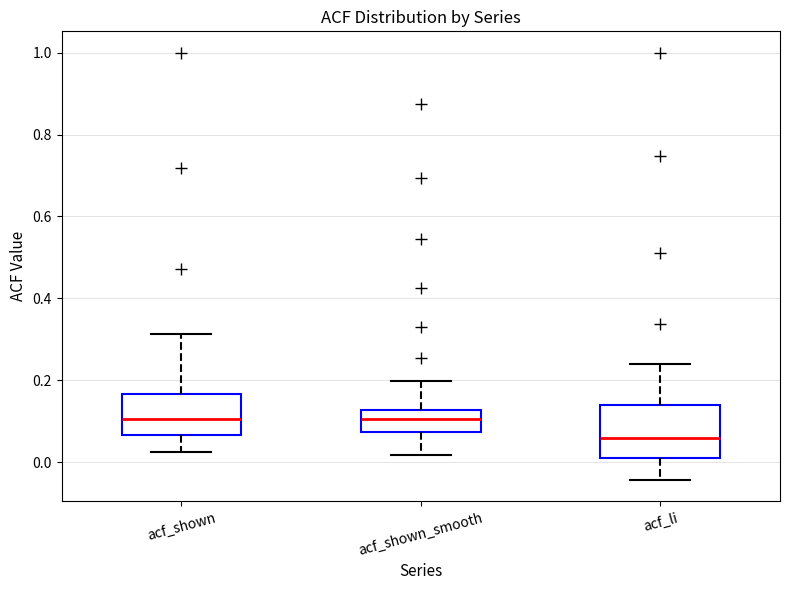

Which box is the tallest, from its lower edge to its upper edge?

acf_li